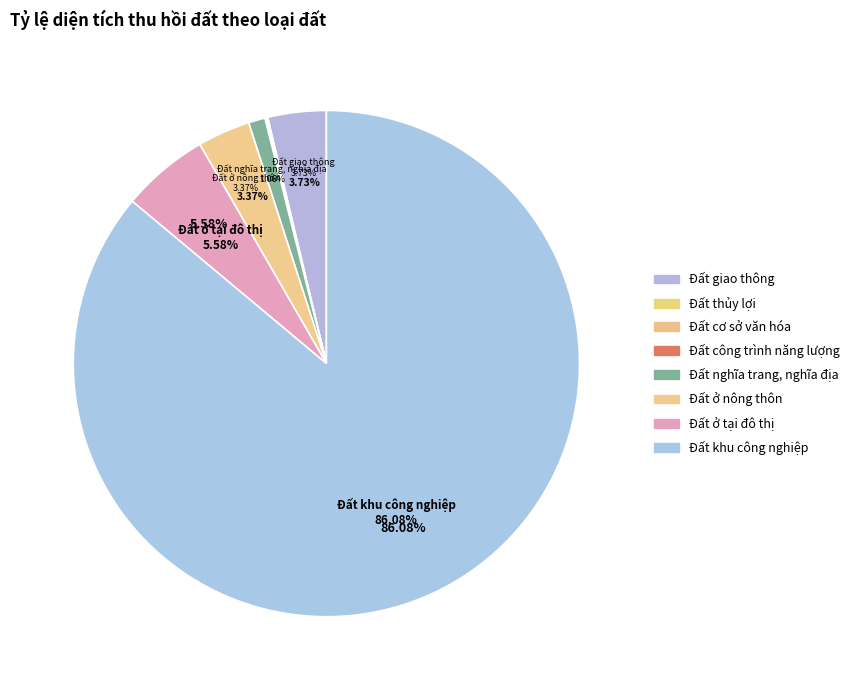

To the nearest percent, what is the difference between the Đất ở nông thôn and Đất cơ sở văn hóa slice percentages?

3%